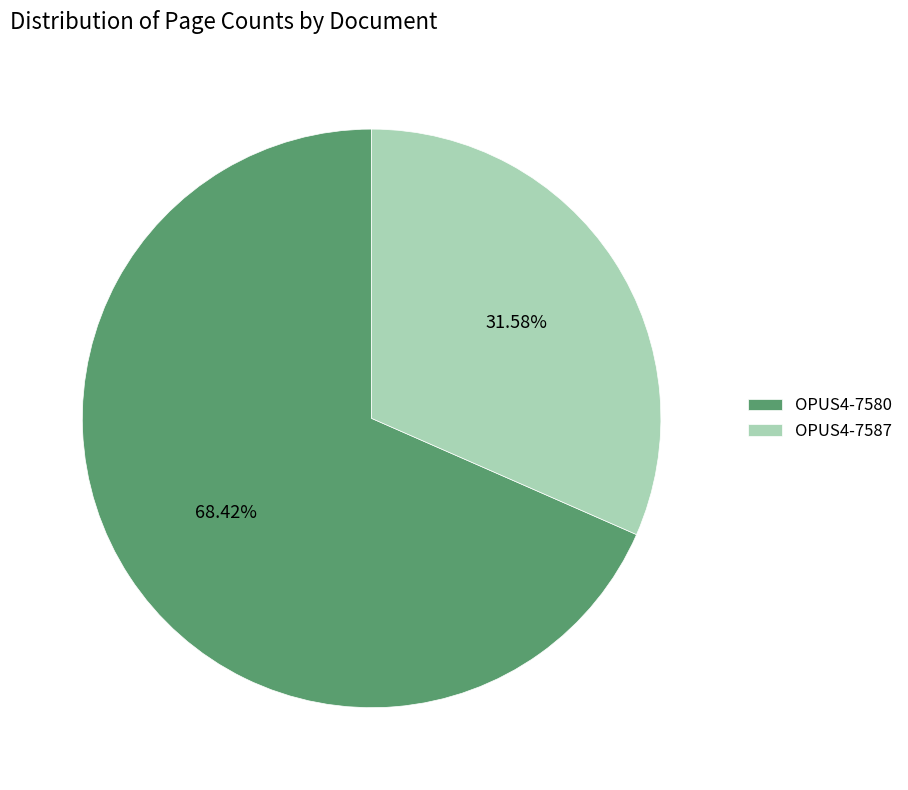

Which slice is the largest?

OPUS4-7580